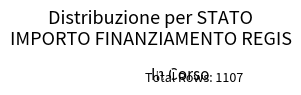

Does In Corso account for over 50% of the chart?

Yes